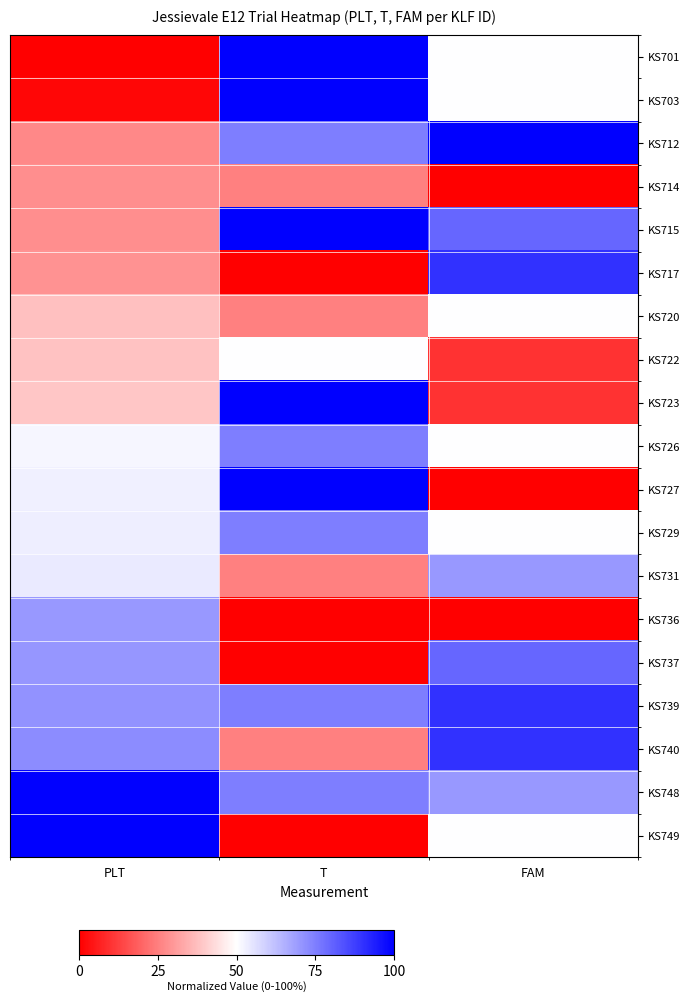

Which has a higher value, T or PLT?

T